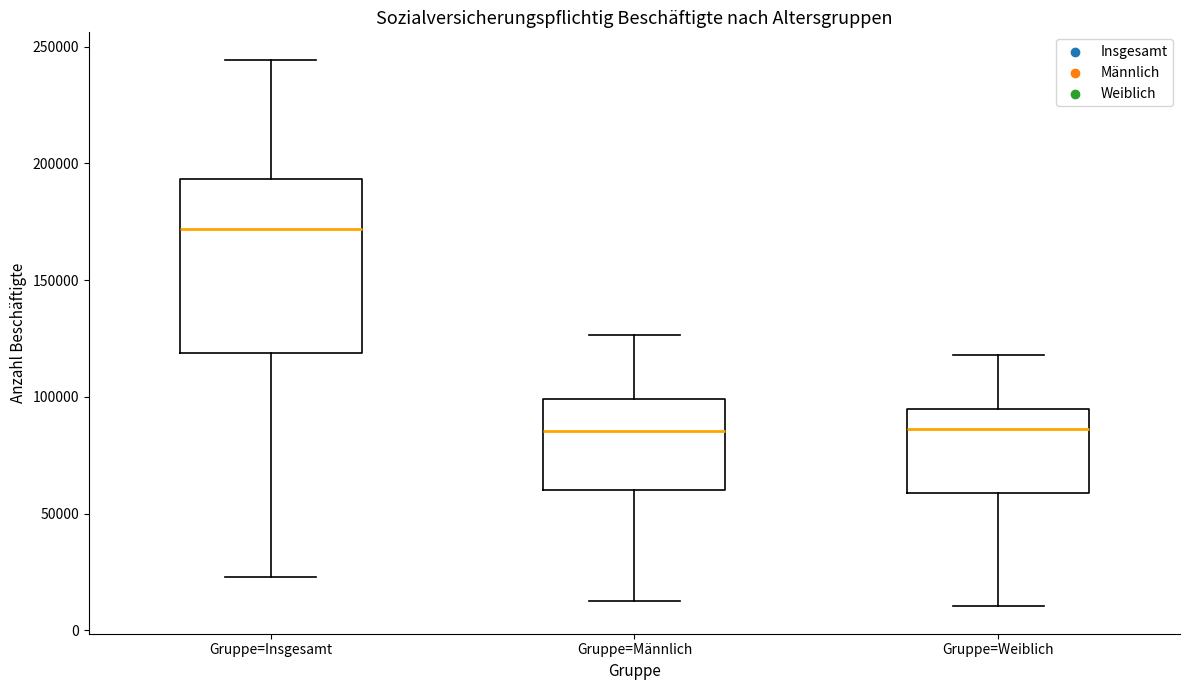

Reading left to right, transcribe this box plot: for each box, give where its median line is, the range the box spans, and where its two whiskers end, as read against the y-axis. The values are not printed on the chart, so give them approximately, as read against the axis.

Gruppe=Insgesamt: median 170000, box 120000 to 195000, whiskers 25000 to 245000
Gruppe=Männlich: median 85000, box 60000 to 100000, whiskers 10000 to 125000
Gruppe=Weiblich: median 85000, box 60000 to 95000, whiskers 10000 to 120000